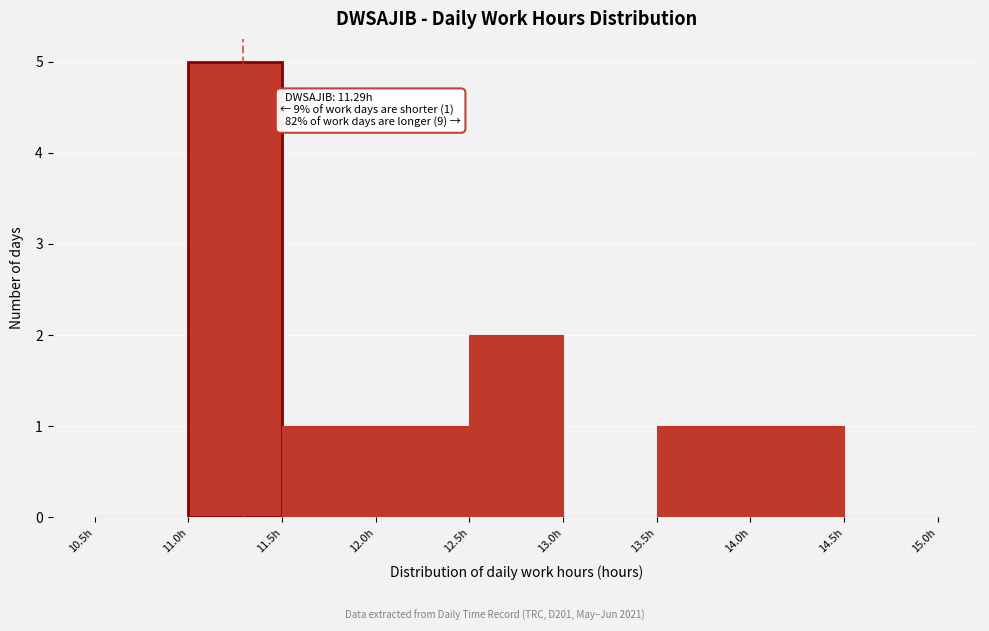

Over which range of the x-axis is the bar tallest?

11.0 to 11.5